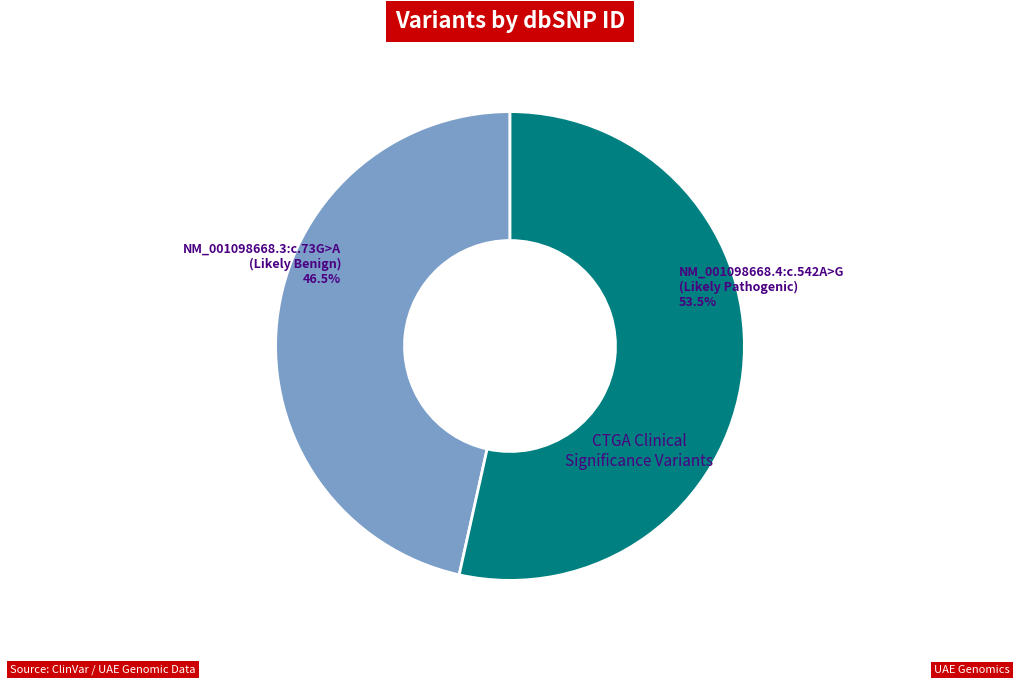

Which slice is the largest?

NM_001098668.4:c.542A>G